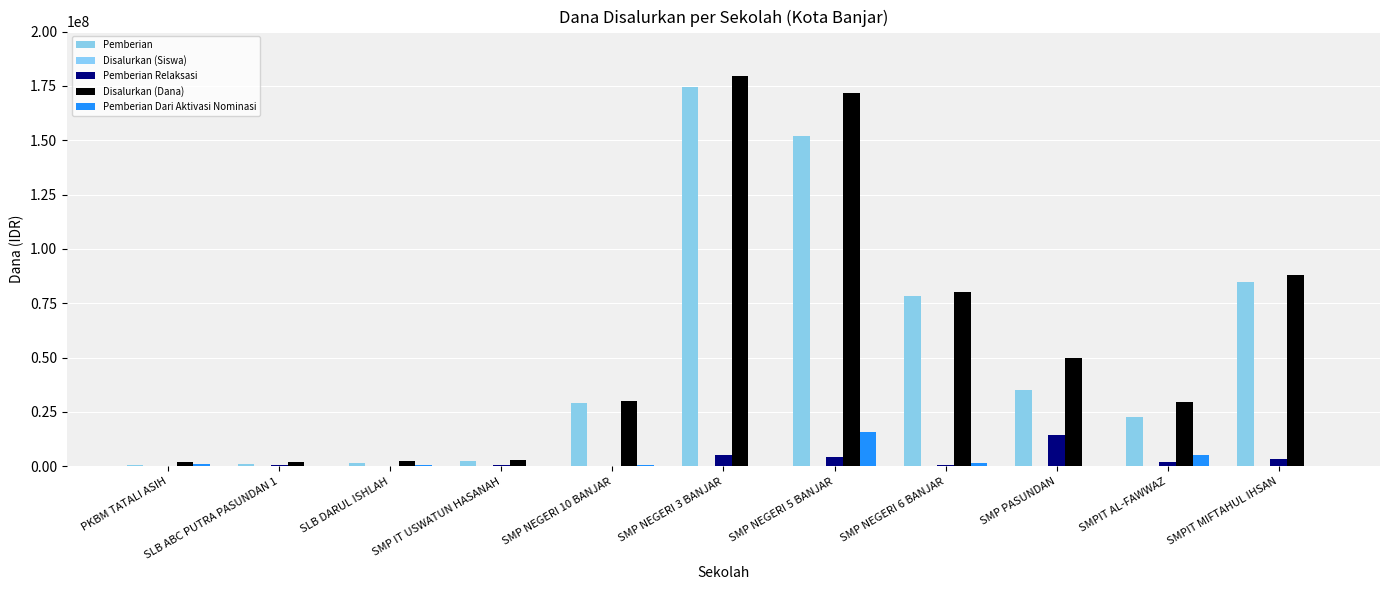

How many categories are shown in the chart?

11